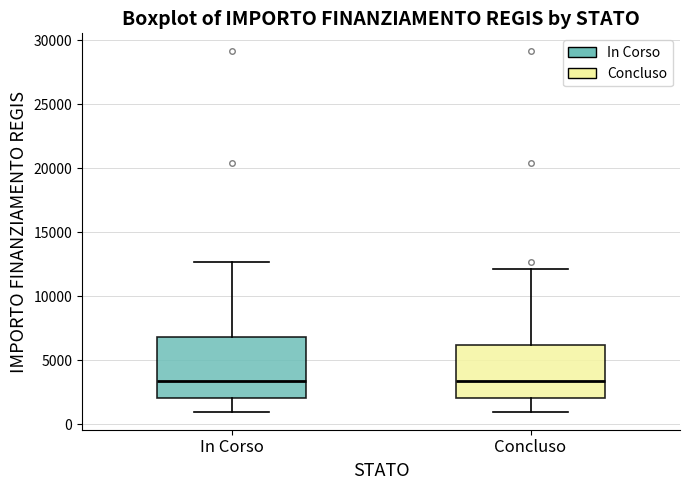

Reading left to right, transcribe this box plot: for each box, give where its median line is, the range the box spans, and where its two whiskers end, as read against the y-axis. The values are not printed on the chart, so give them approximately, as read against the axis.

In Corso: median 3500, box 2000 to 7000, whiskers 1000 to 12500
Concluso: median 3500, box 2000 to 6000, whiskers 1000 to 12000